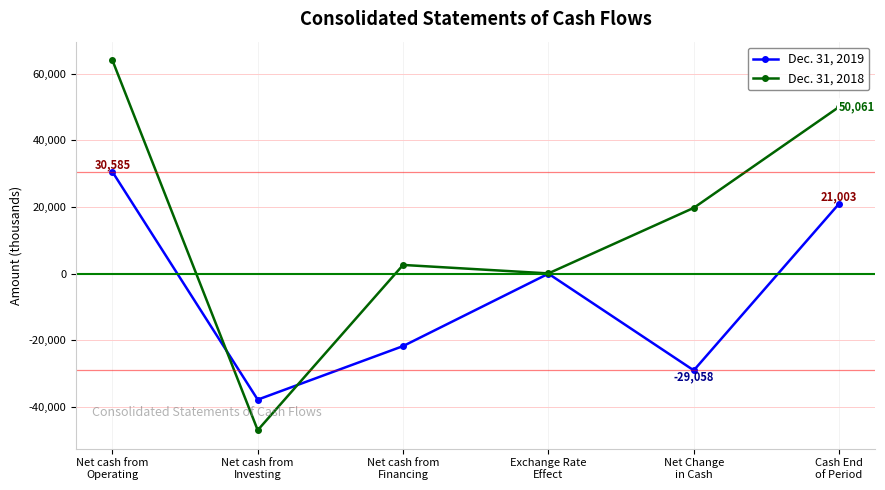

Reading right to left, list all the values displayed in this chart.

Dec. 31, 2019: Cash End
of Period=21003	Net Change
in Cash=-29058	Exchange Rate
Effect=-25	Net cash from
Financing=-21768	Net cash from
Investing=-37850	Net cash from
Operating=30585
Dec. 31, 2018: Cash End
of Period=50061	Net Change
in Cash=19740	Exchange Rate
Effect=61	Net cash from
Financing=2603	Net cash from
Investing=-47018	Net cash from
Operating=64094